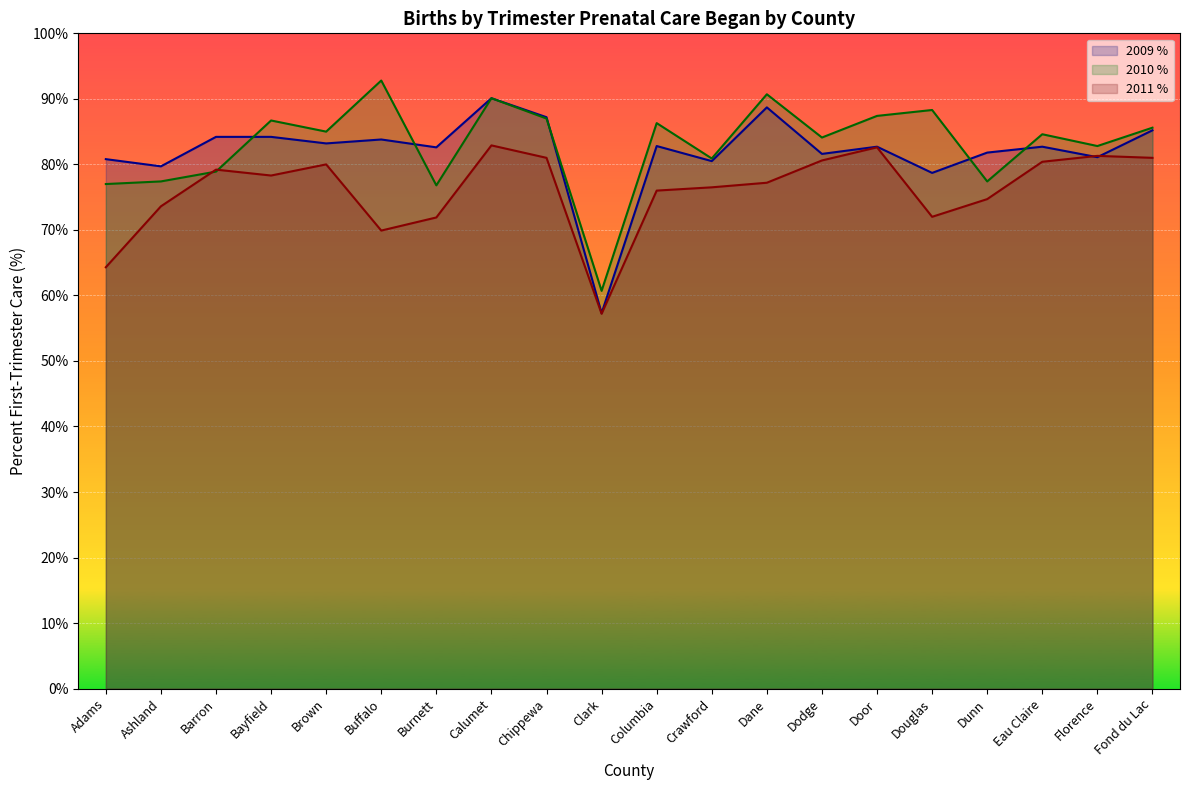

What are all the series names shown in the legend?

2009 %, 2010 %, 2011 %